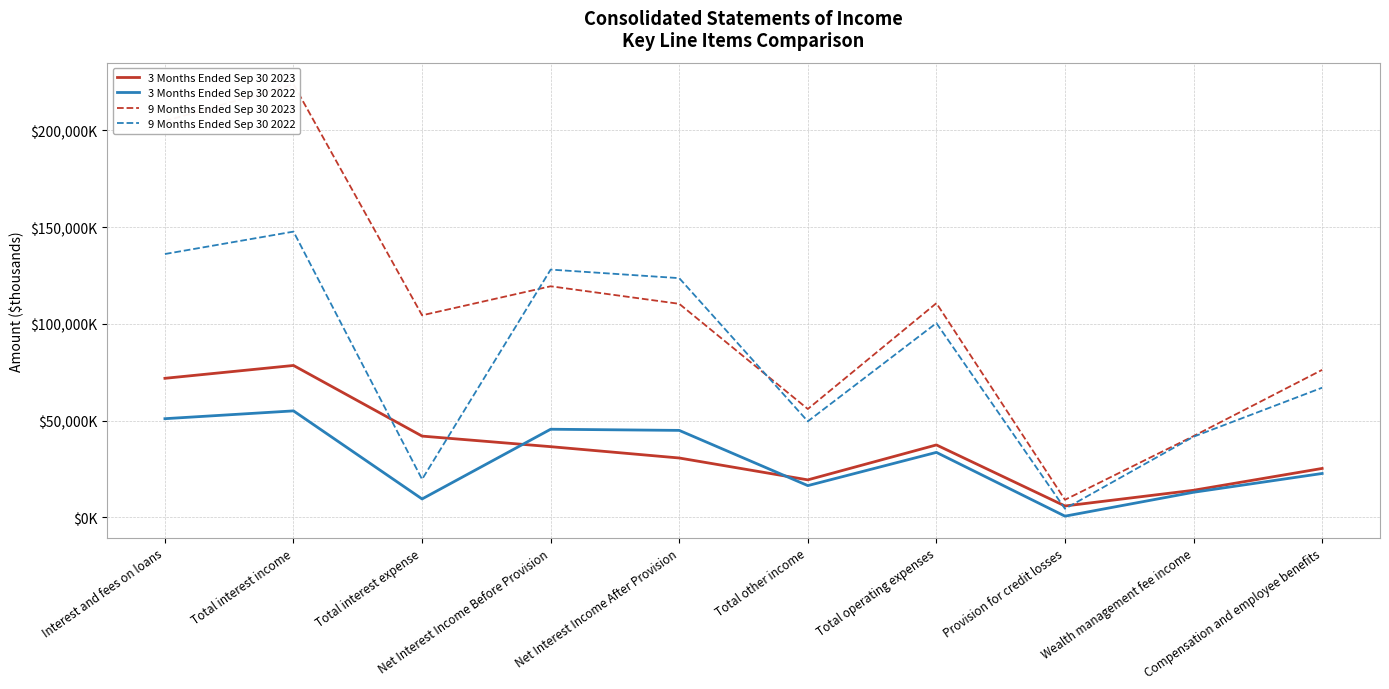

What is the highest value of the 3 Months Ended Sep 30 2022 series?

55013